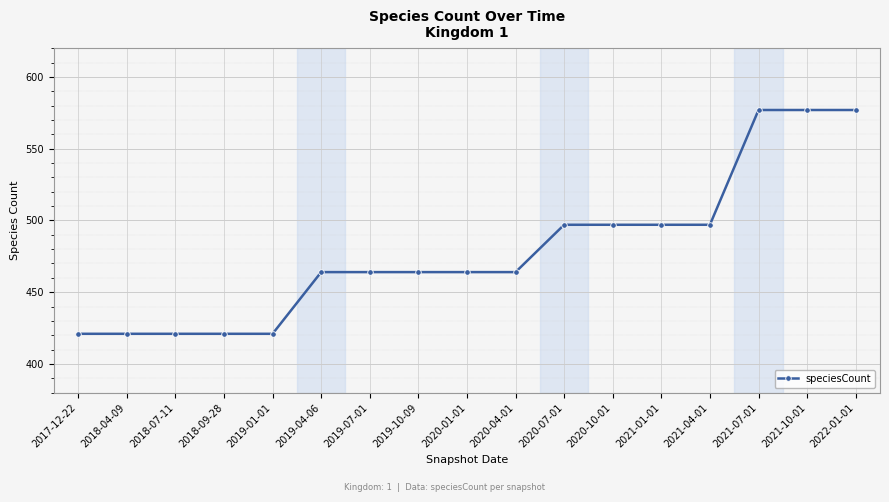

What is the value of the 17th point from the left?

577